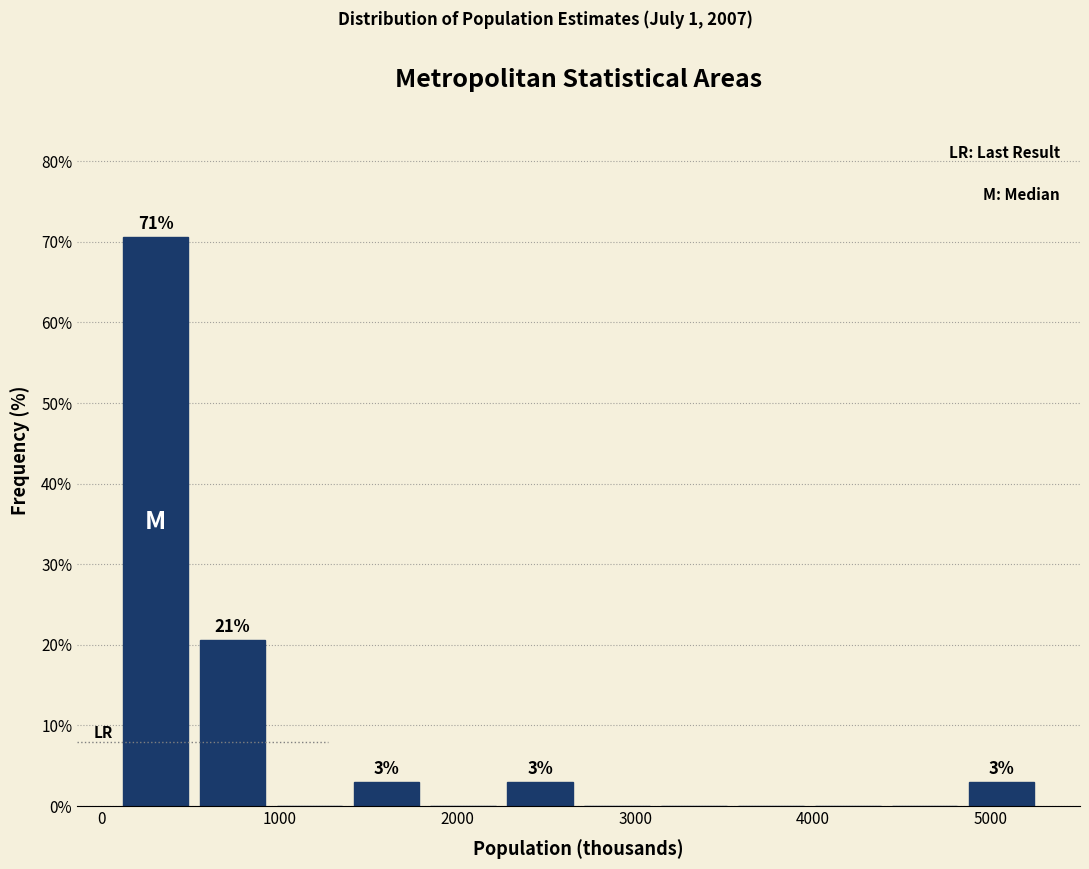

Which range on the x-axis has the tallest bar?

100 to 500